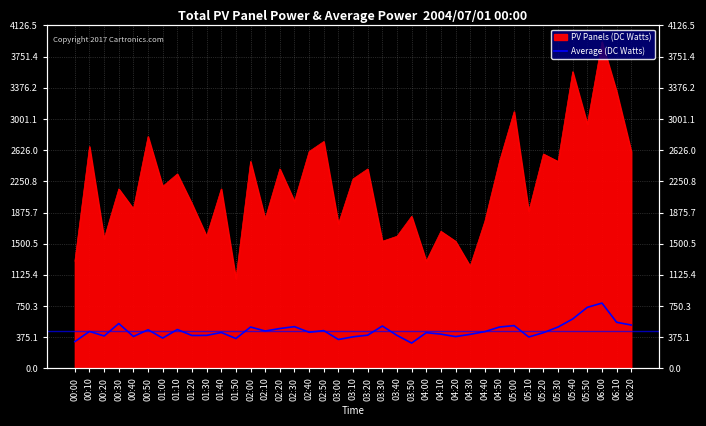

Reading left to right, extract all data points from this chart.

322.5	445.0	390.0	540.0	384.0	465.0	365.0	468.0	396.0	397.5	432.0	360.0	498.0	450.0	480.0	502.5	435.0	455.0	348.0	380.0	400.0	510.0	397.5	305.0	430.0	412.5	382.5	410.0	442.5	498.0	515.0	378.0	430.0	498.0	595.0	735.0	786.0	555.0	522.0